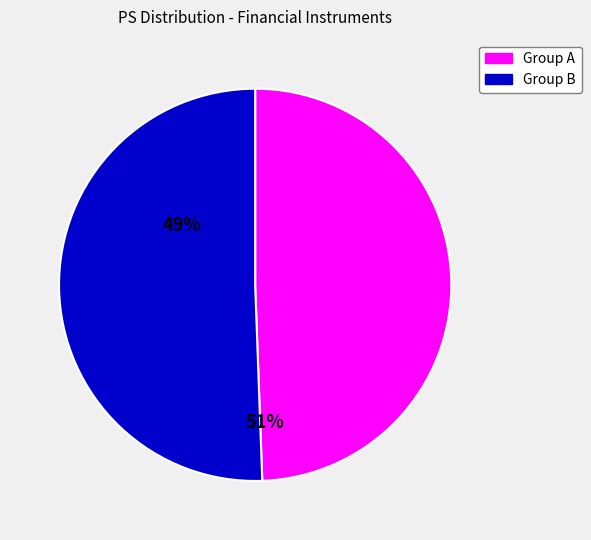

Count the number of slices in the pie.

2